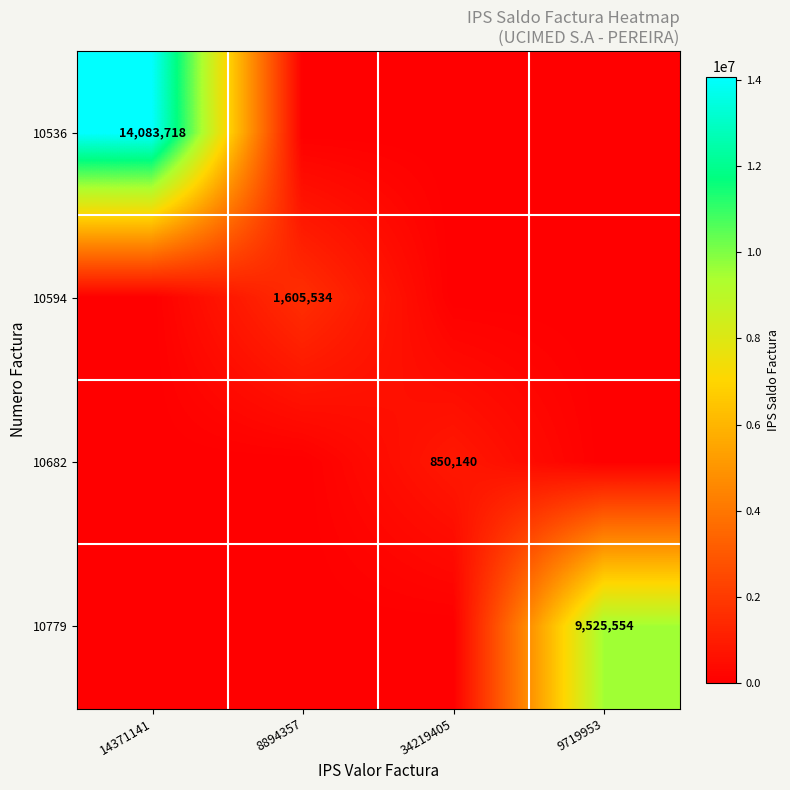

The 10779 series shows 9525554 at 9719953. True or false?

True